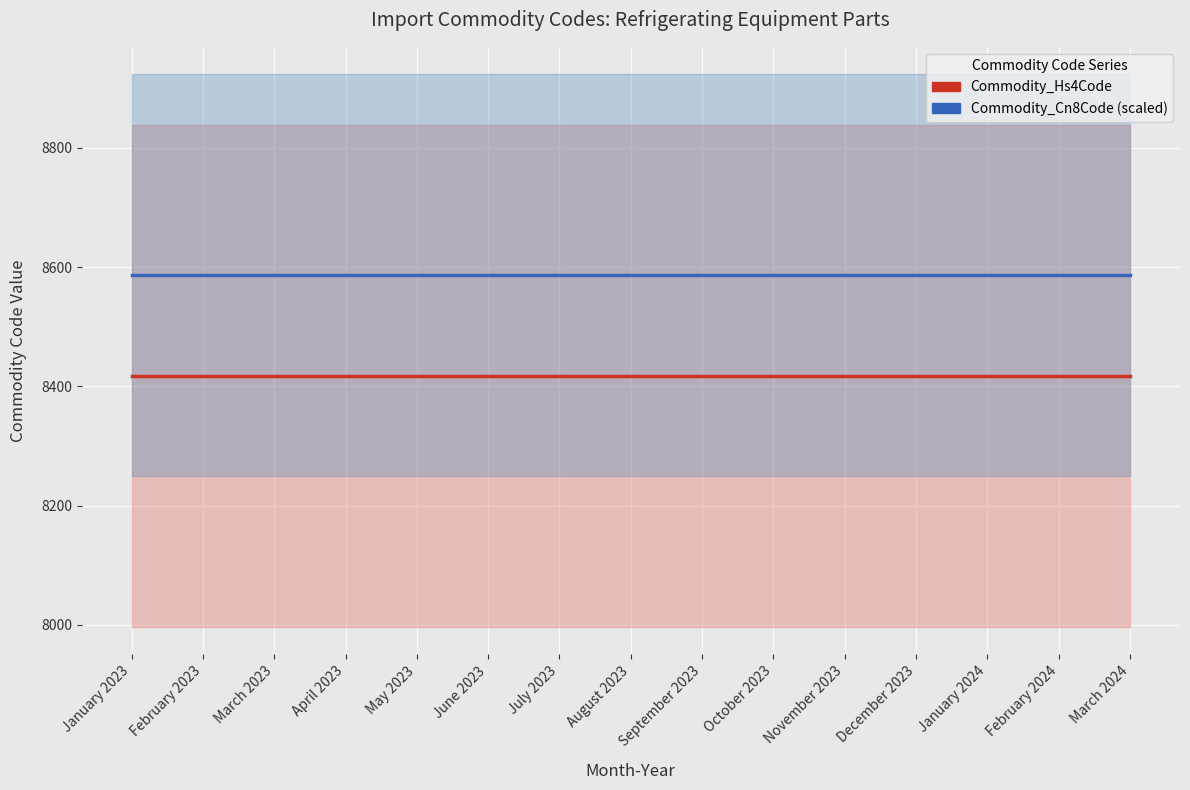

At which label is Commodity_Cn8Code (scaled) closest to 8586?

January 2023